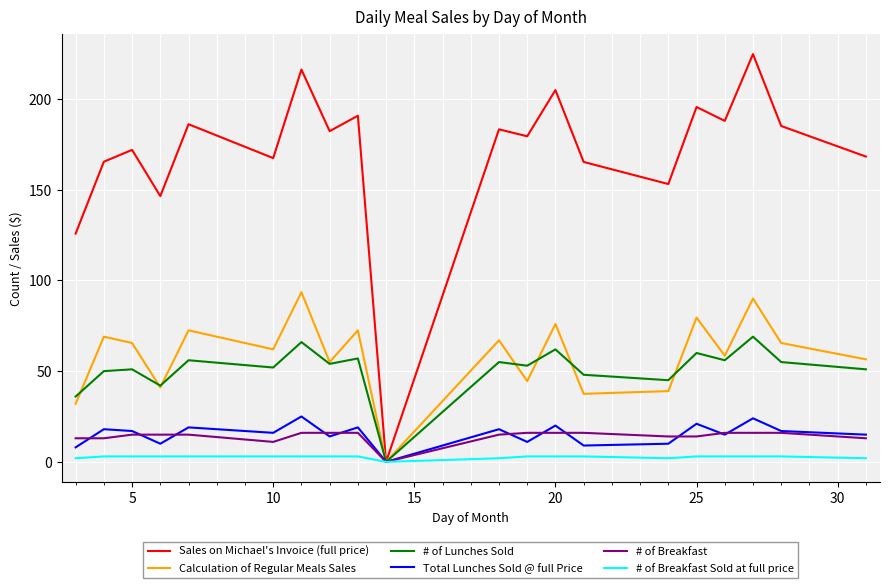

What is the greatest value displayed?

224.7